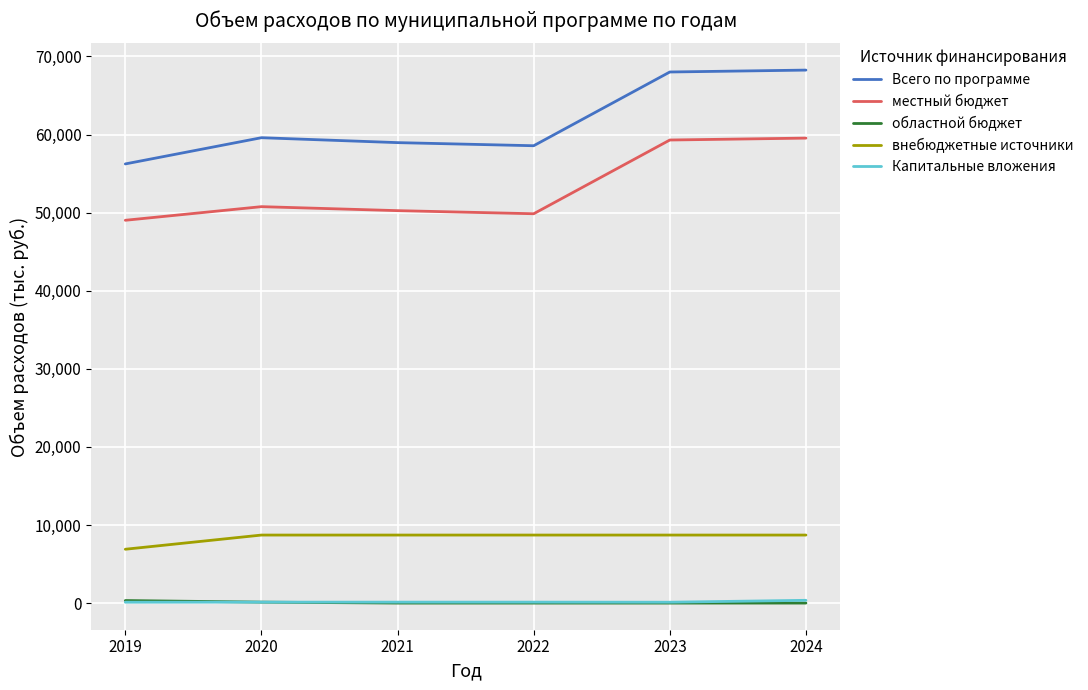

What is the greatest value displayed?

68253.2